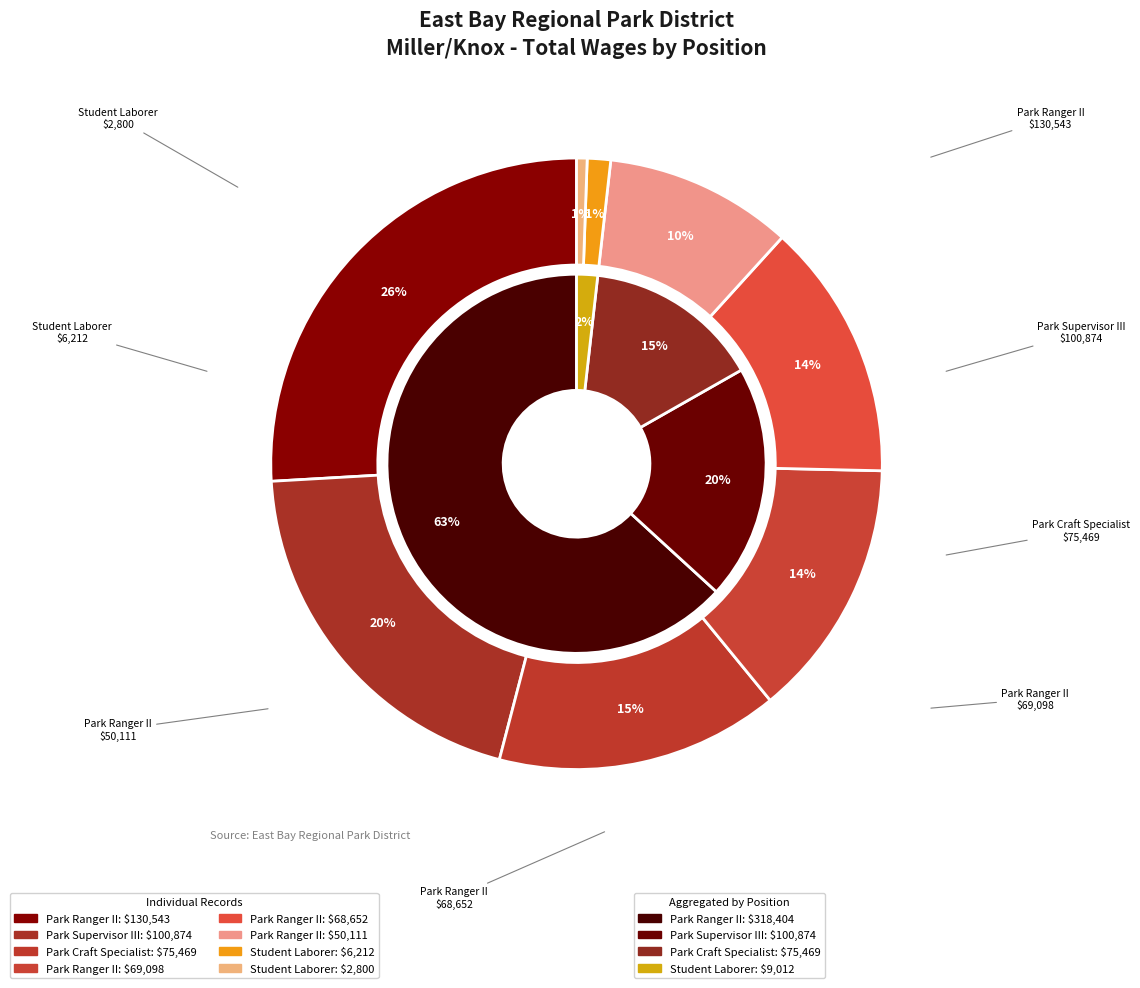

Does Student Laborer (2800) represent more than half of the total?

No